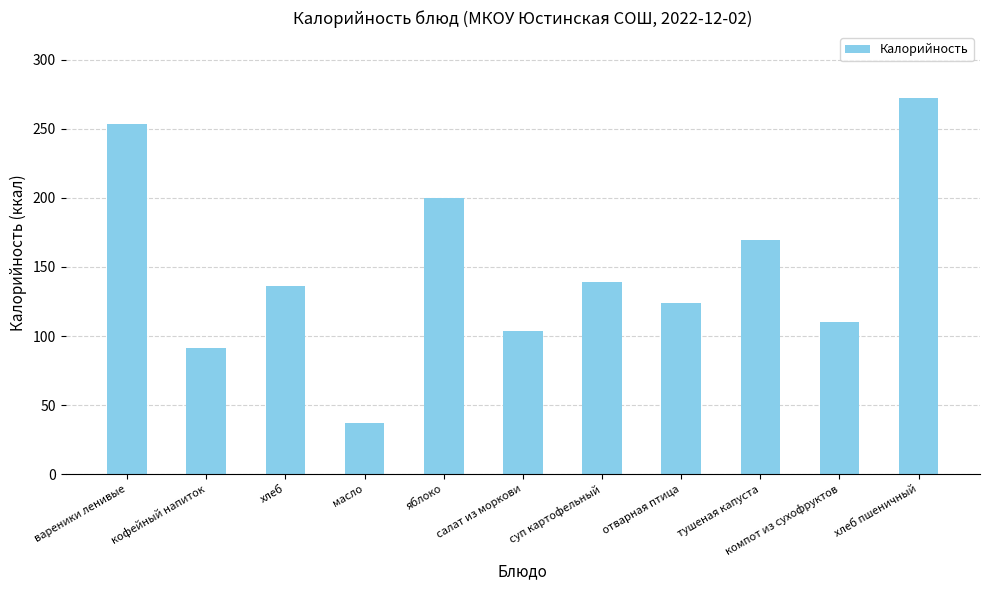

Read the value at масло.

37.4